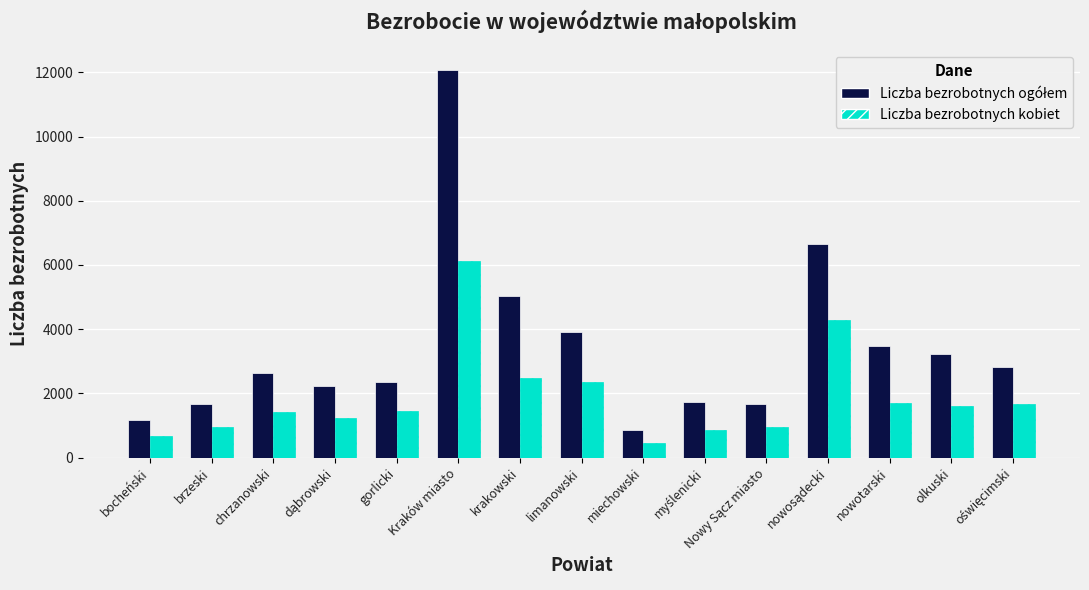

True or false: Liczba bezrobotnych kobiet has a value of 2356 at limanowski.

True